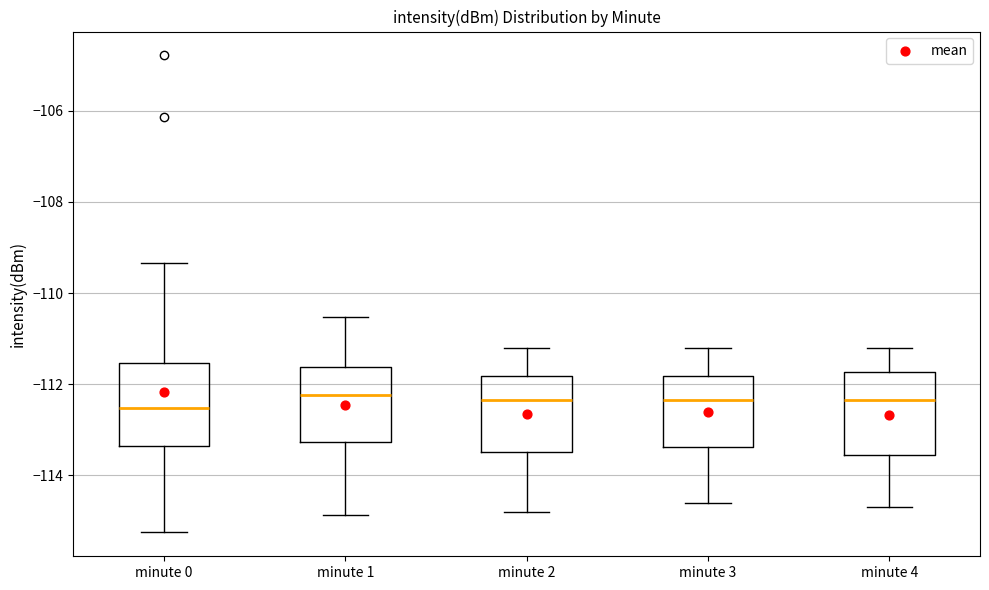

Reading left to right, read every box against the y-axis: the position of its median line, the range the box covers, and the ends of its whiskers. The values are not printed on the chart, so give them approximately, as read against the axis.

minute 0: median -112.6, box -113.4 to -111.6, whiskers -115.2 to -109.4
minute 1: median -112.2, box -113.2 to -111.6, whiskers -114.8 to -110.6
minute 2: median -112.4, box -113.4 to -111.8, whiskers -114.8 to -111.2
minute 3: median -112.4, box -113.4 to -111.8, whiskers -114.6 to -111.2
minute 4: median -112.4, box -113.6 to -111.8, whiskers -114.6 to -111.2